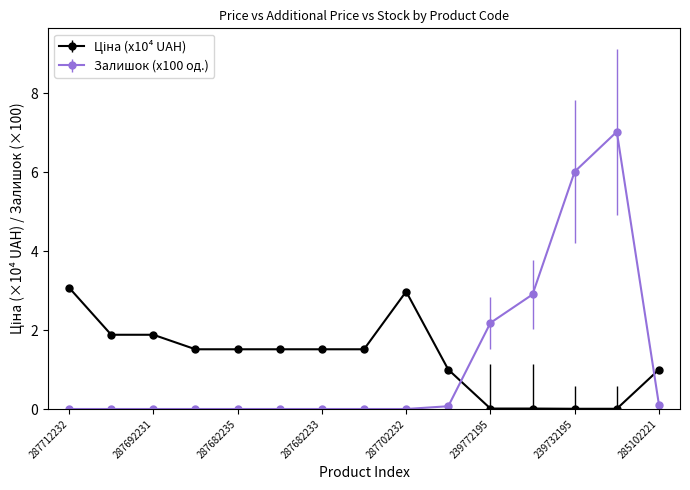

Which series has the widest spread of values?

Залишок (x100 од.)